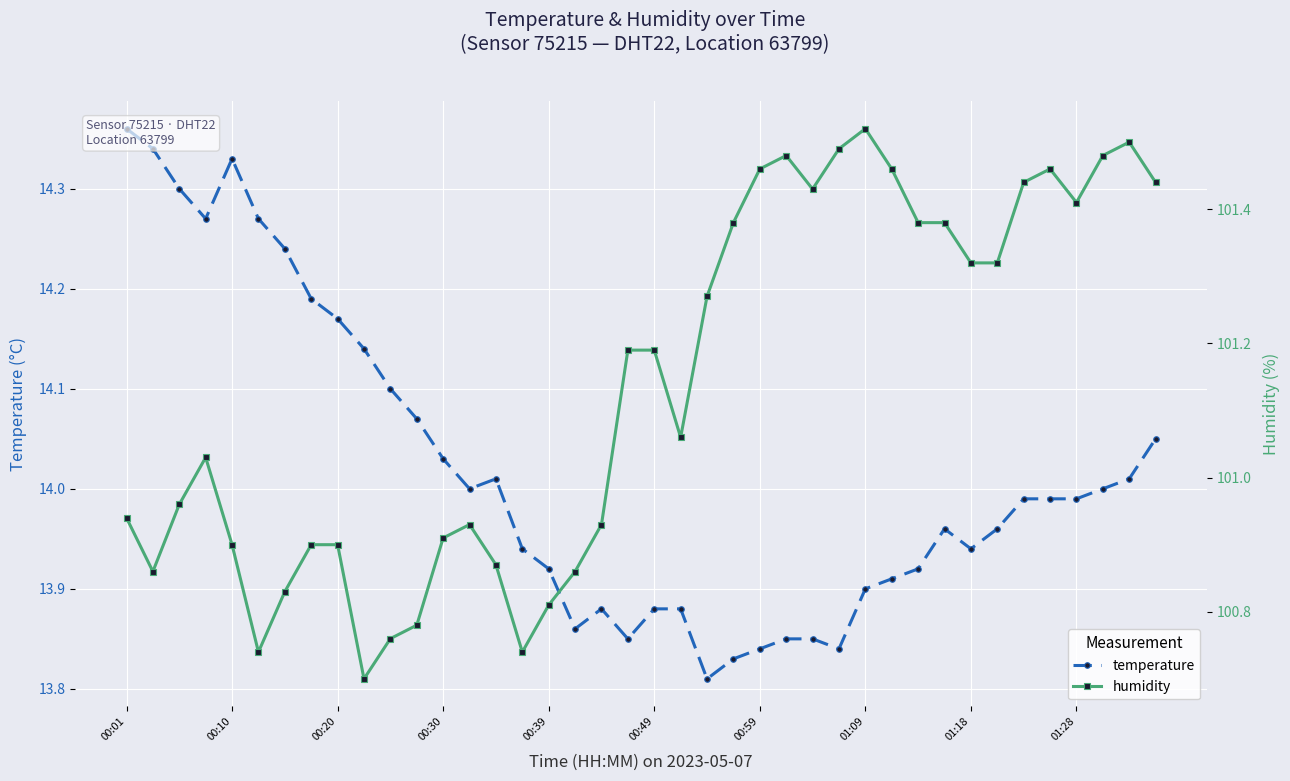

What is the total value across all series at 33?

115.3